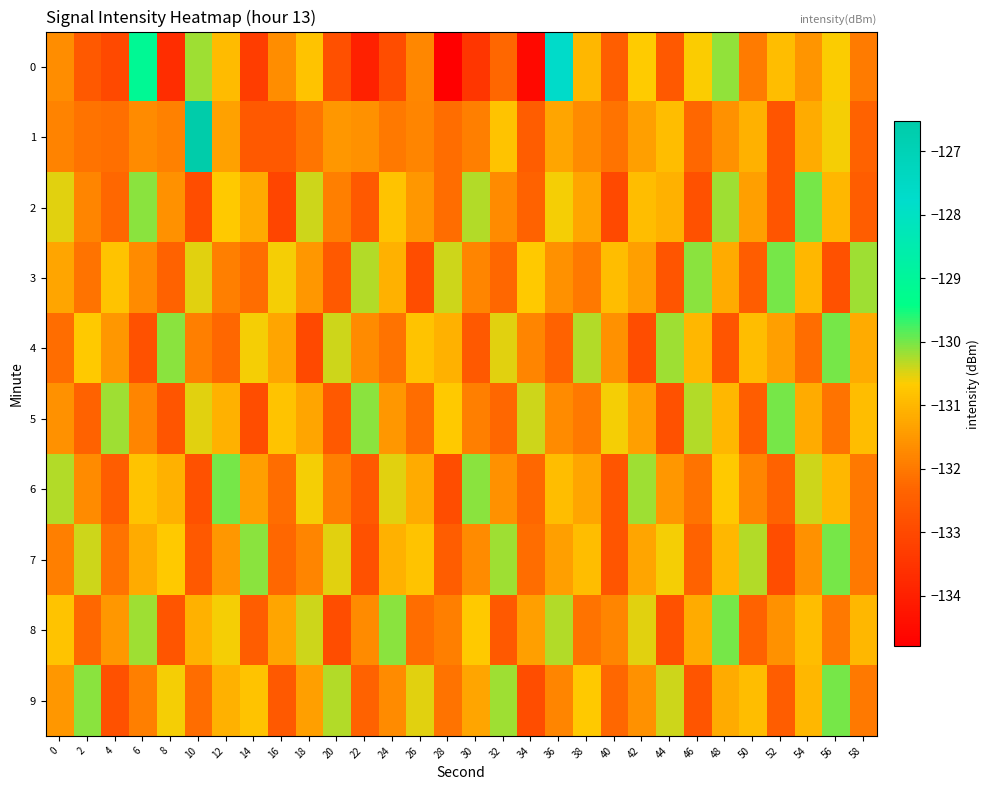

Reading left to right, what are all the values shown in this chart?

0: 0=-131.7	2=-132.6	4=-133.0	6=-129.1	8=-133.7	10=-130.2	12=-130.9	14=-133.3	16=-131.7	18=-130.8	20=-132.8	22=-134.0	24=-132.9	26=-131.8	28=-134.8	30=-133.5	32=-132.3	34=-134.6	36=-127.7	38=-131.0	40=-132.5	42=-130.7	44=-132.6	46=-130.6	48=-130.1	50=-132.0	52=-130.9	54=-131.5	56=-130.6	58=-132.0
1: 0=-131.8	2=-132.1	4=-132.2	6=-131.7	8=-131.9	10=-126.5	12=-131.4	14=-132.6	16=-132.6	18=-132.1	20=-131.5	22=-131.6	24=-132.0	26=-131.8	28=-132.2	30=-131.9	32=-130.8	34=-132.5	36=-131.3	38=-131.7	40=-132.1	42=-131.4	44=-130.9	46=-132.3	48=-131.6	50=-131.1	52=-132.7	54=-131.2	56=-130.6	58=-132.4
2: 0=-130.5	2=-131.8	4=-132.3	6=-130.1	8=-131.6	10=-132.9	12=-130.7	14=-131.2	16=-133.1	18=-130.4	20=-131.9	22=-132.6	24=-130.8	26=-131.5	28=-132.2	30=-130.3	32=-131.7	34=-132.4	36=-130.6	38=-131.3	40=-133.0	42=-130.9	44=-131.1	46=-132.8	48=-130.2	50=-131.4	52=-132.7	54=-130.0	56=-131.0	58=-132.5
3: 0=-131.3	2=-132.1	4=-130.8	6=-131.7	8=-132.4	10=-130.5	12=-131.9	14=-132.2	16=-130.6	18=-131.5	20=-132.6	22=-130.3	24=-131.1	26=-132.9	28=-130.4	30=-131.8	32=-132.3	34=-130.7	36=-131.6	38=-132.0	40=-130.9	42=-131.4	44=-132.7	46=-130.1	48=-131.2	50=-132.5	52=-130.0	54=-131.0	56=-132.8	58=-130.2
4: 0=-132.2	2=-130.7	4=-131.5	6=-132.8	8=-130.1	10=-131.9	12=-132.3	14=-130.6	16=-131.3	18=-133.0	20=-130.4	22=-131.7	24=-132.1	26=-130.8	28=-131.1	30=-132.6	32=-130.5	34=-131.8	36=-132.4	38=-130.3	40=-131.6	42=-132.9	44=-130.2	46=-131.0	48=-132.7	50=-130.9	52=-131.4	54=-132.2	56=-130.0	58=-131.2
5: 0=-131.6	2=-132.4	4=-130.2	6=-131.8	8=-132.7	10=-130.5	12=-131.1	14=-132.9	16=-130.8	18=-131.3	20=-132.6	22=-130.1	24=-131.5	26=-132.2	28=-130.7	30=-131.9	32=-132.3	34=-130.4	36=-131.7	38=-132.0	40=-130.6	42=-131.4	44=-132.8	46=-130.3	48=-131.0	50=-132.5	52=-130.0	54=-131.2	56=-132.1	58=-130.9
6: 0=-130.3	2=-131.7	4=-132.5	6=-130.8	8=-131.1	10=-132.8	12=-130.0	14=-131.4	16=-132.2	18=-130.6	20=-131.9	22=-132.6	24=-130.5	26=-131.2	28=-132.9	30=-130.1	32=-131.6	34=-132.3	36=-130.9	38=-131.3	40=-132.7	42=-130.2	44=-131.5	46=-132.1	48=-130.7	50=-131.8	52=-132.4	54=-130.4	56=-131.0	58=-132.0
7: 0=-131.9	2=-130.4	4=-132.1	6=-131.2	8=-130.7	10=-132.6	12=-131.5	14=-130.1	16=-132.3	18=-131.8	20=-130.5	22=-132.8	24=-131.1	26=-130.8	28=-132.5	30=-131.7	32=-130.2	34=-132.2	36=-131.4	38=-130.9	40=-132.7	42=-131.3	44=-130.6	46=-132.4	48=-131.0	50=-130.3	52=-132.9	54=-131.6	56=-130.0	58=-132.0
8: 0=-130.8	2=-132.3	4=-131.5	6=-130.2	8=-132.7	10=-131.1	12=-130.6	14=-132.5	16=-131.3	18=-130.4	20=-132.9	22=-131.7	24=-130.1	26=-132.2	28=-131.9	30=-130.7	32=-132.6	34=-131.4	36=-130.3	38=-132.1	40=-131.8	42=-130.5	44=-132.8	46=-131.2	48=-130.0	50=-132.4	52=-131.6	54=-130.9	56=-132.0	58=-131.0
9: 0=-131.5	2=-130.1	4=-132.8	6=-131.9	8=-130.6	10=-132.2	12=-131.1	14=-130.8	16=-132.6	18=-131.4	20=-130.3	22=-132.4	24=-131.7	26=-130.5	28=-132.1	30=-131.3	32=-130.2	34=-132.9	36=-131.8	38=-130.7	40=-132.3	42=-131.6	44=-130.4	46=-132.7	48=-131.2	50=-130.9	52=-132.5	54=-131.0	56=-130.0	58=-132.0